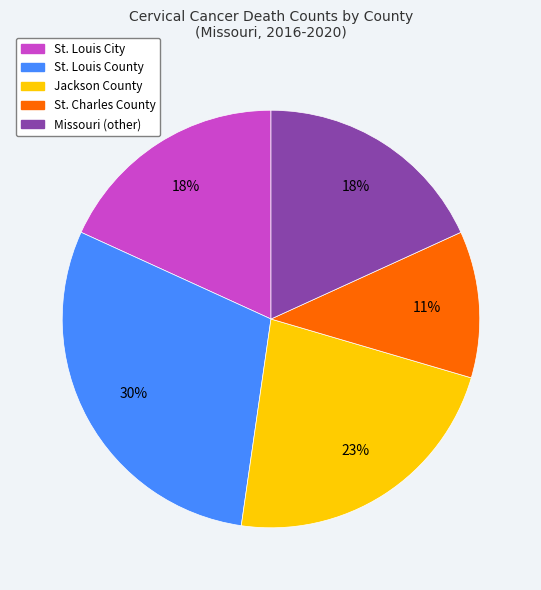

Approximately how many times larger is the value at St. Louis City compared to Missouri (other)?

1.0